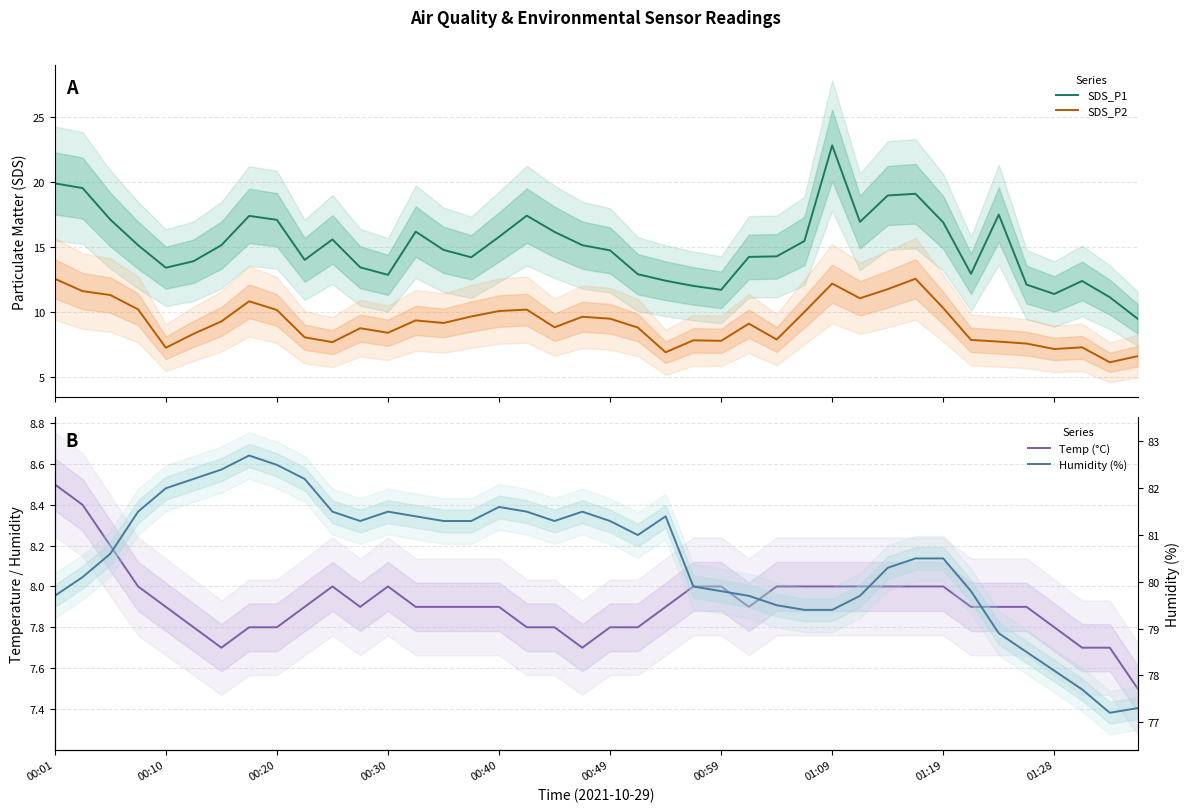

What is the total value across all series at 18?

114.1